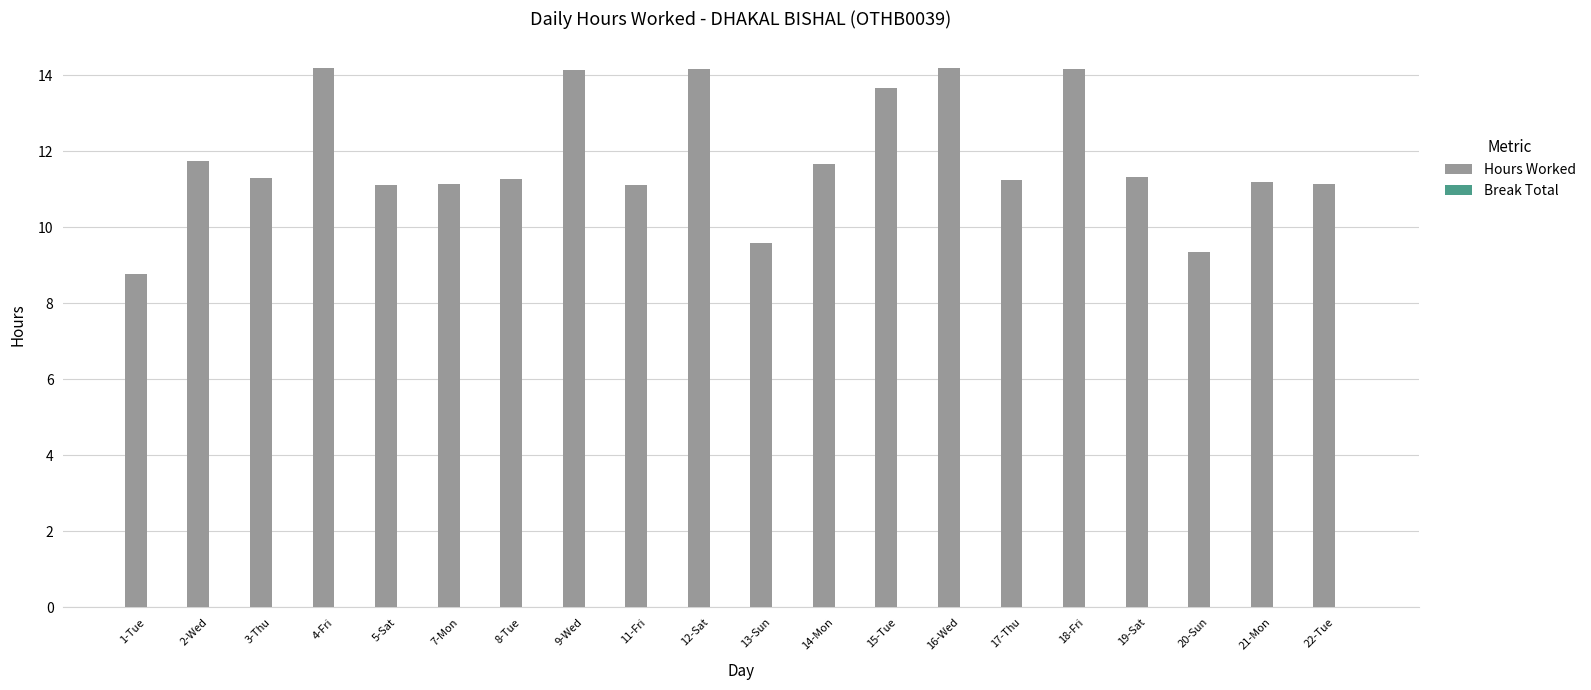

Which category has the lowest value across all series?

1-Tue